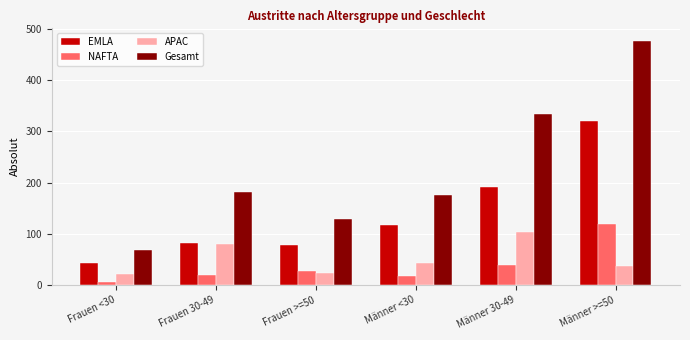

True or false: EMLA has a value of 42 at Frauen <30.

True